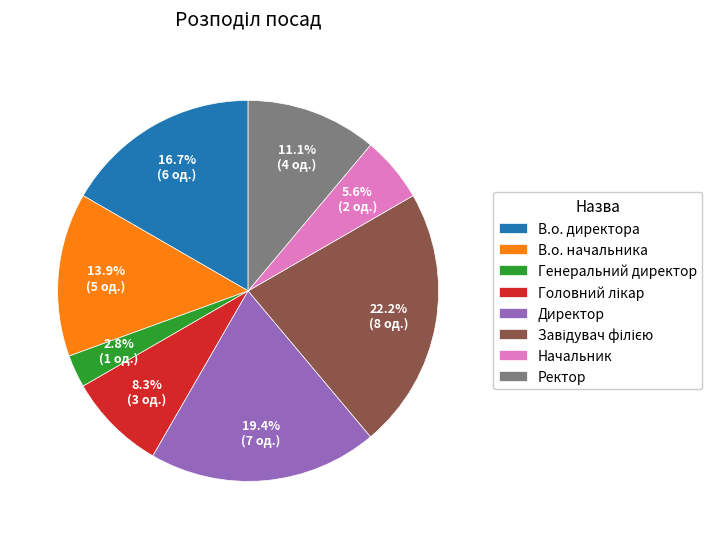

What is the smallest slice in the pie chart?

Генеральний директор